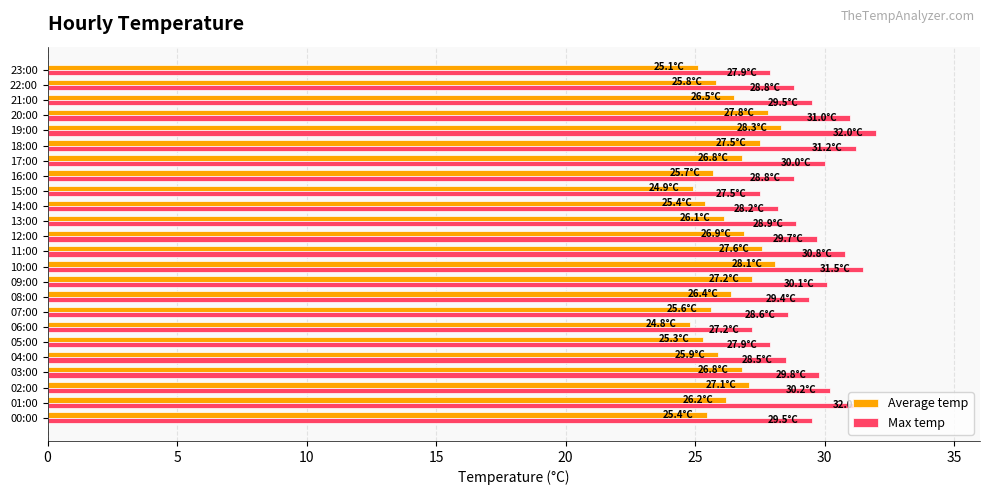

What is the minimum value shown in the chart?

24.8